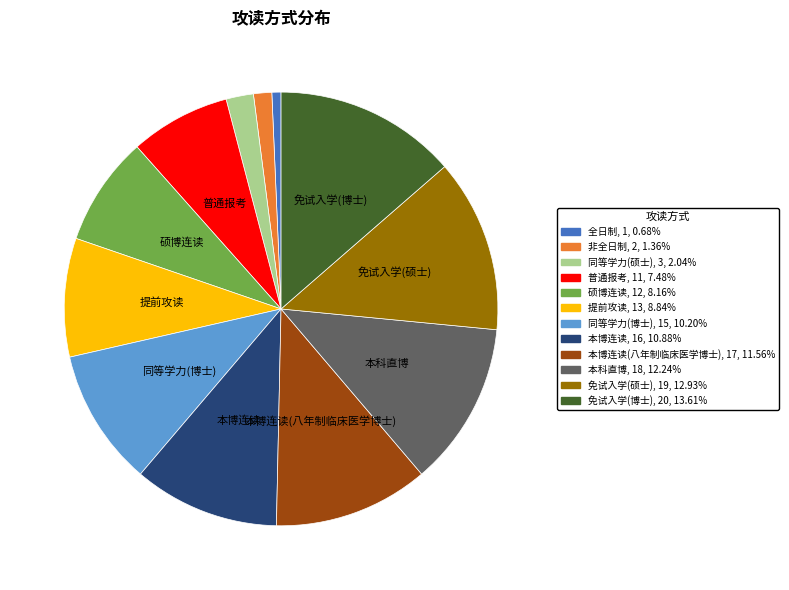

Is there any slice that represents more than half of the pie?

No